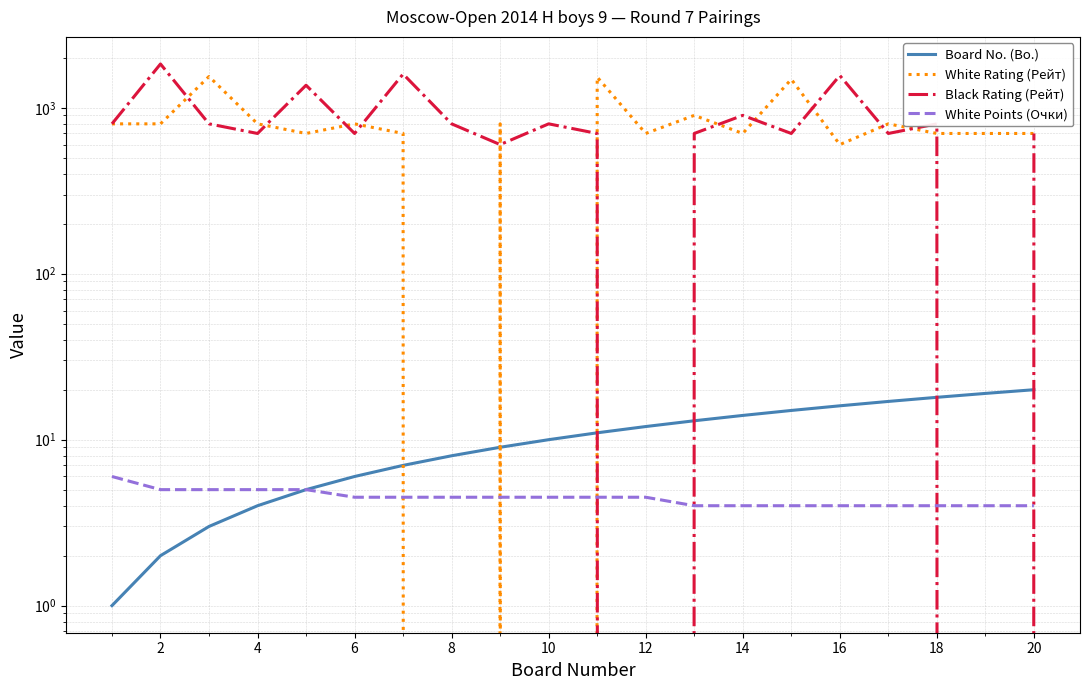

After their last crossing, which series has the higher values: Board No. (Bo.) or White Rating (Рейт)?

White Rating (Рейт)